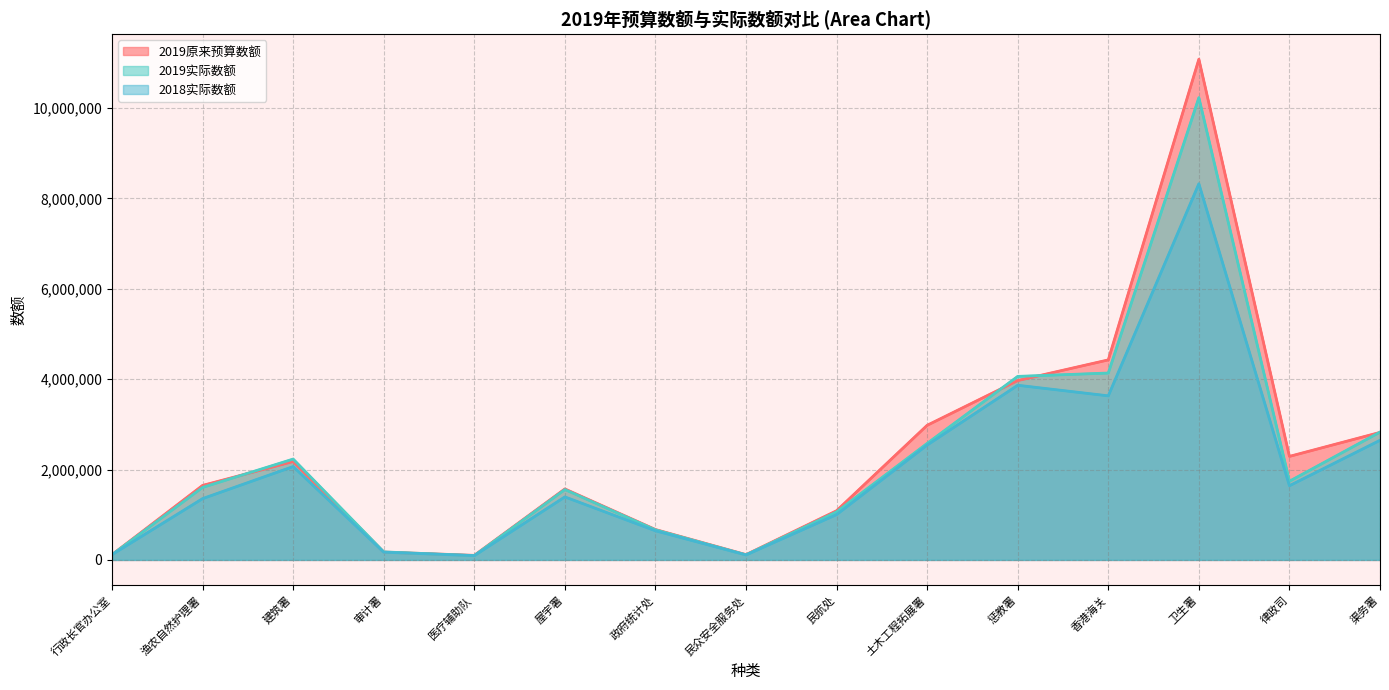

What is the difference between the 2019原来预算数额 values at 律政司 and 民众安全服务处?

2174003